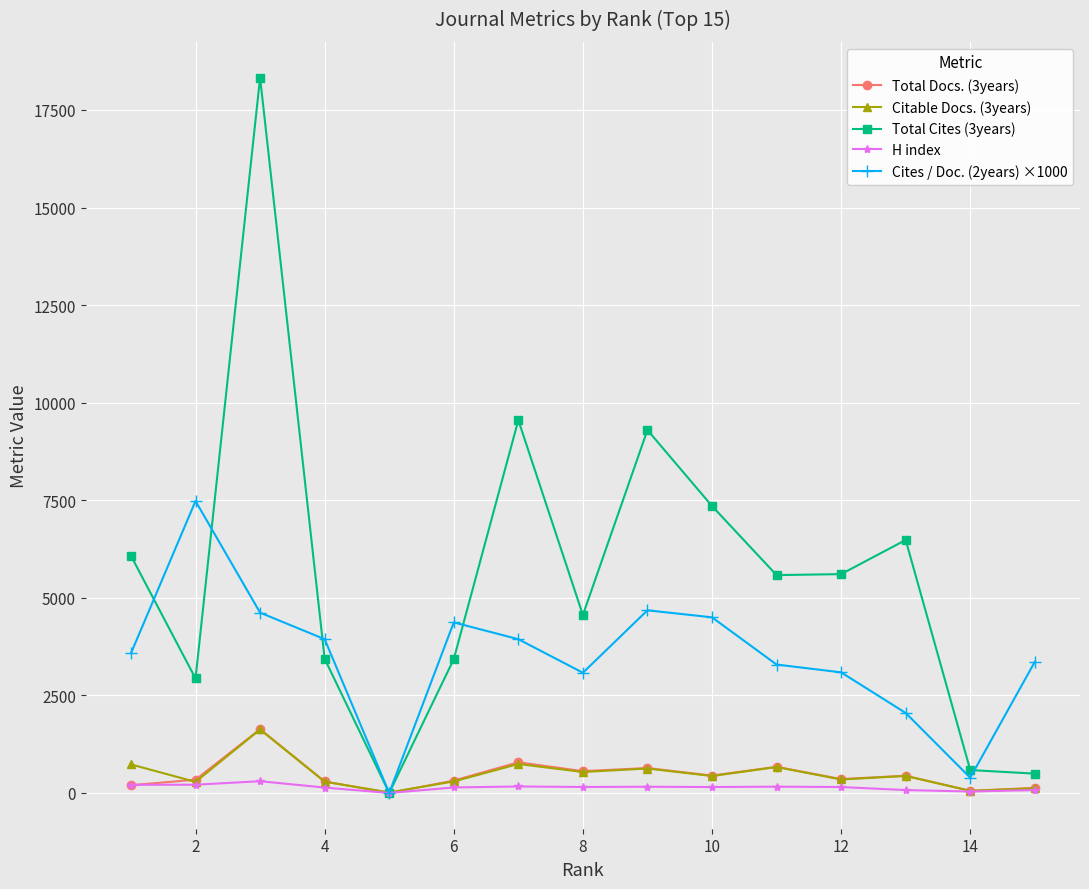

What are all the series names shown in the legend?

Total Docs. (3years), Citable Docs. (3years), Total Cites (3years), H index, Cites / Doc. (2years) ×1000